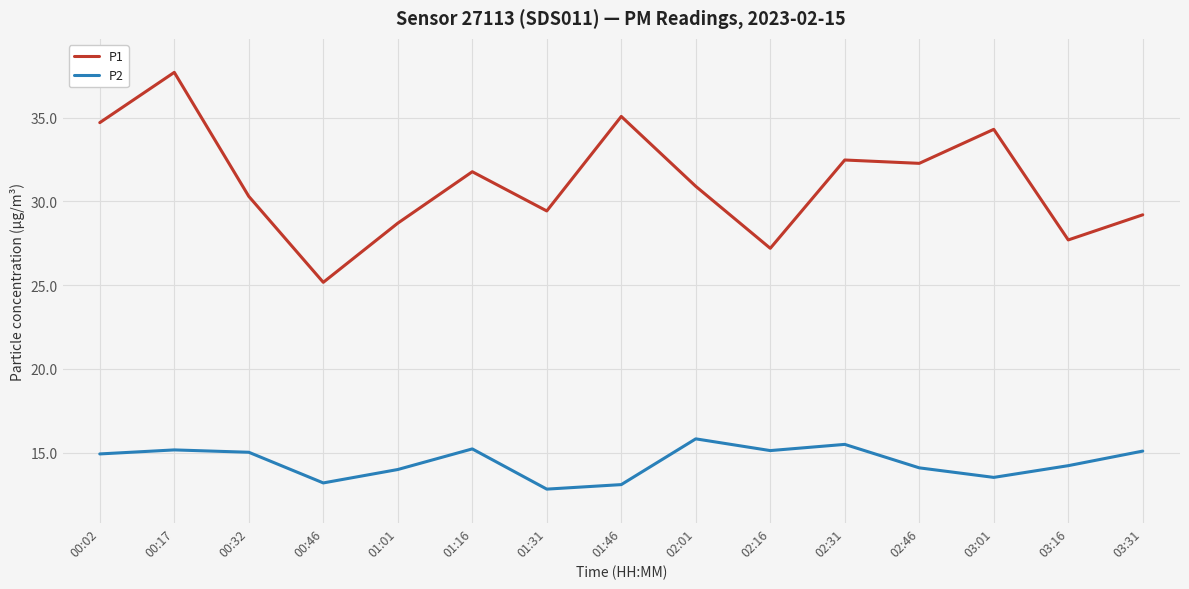

True or false: P1 and P2 intersect in this chart.

False